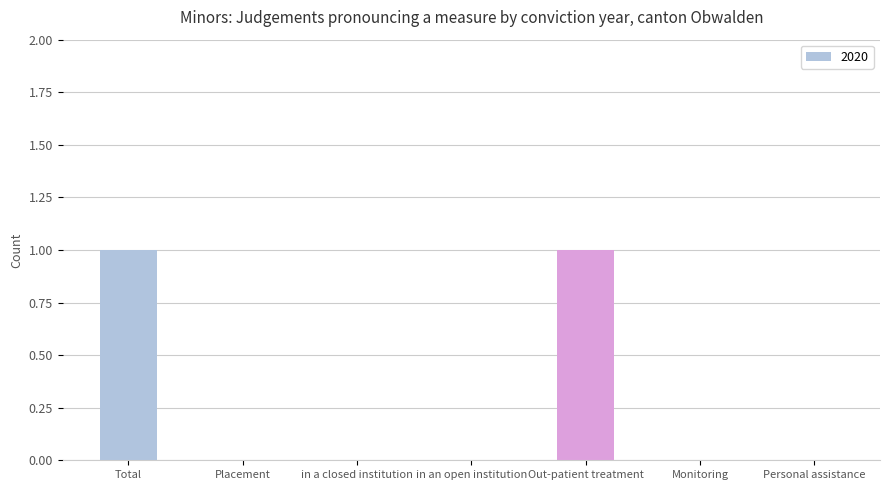

What is the change in value from in an open institution to Out-patient treatment?

+1